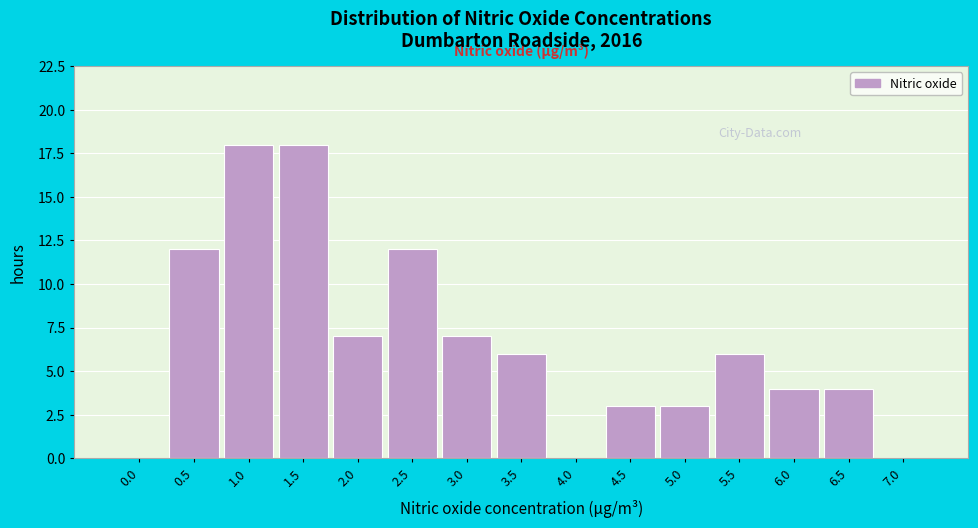

Reading right to left, list all the values displayed in this chart.

7.0=0	6.5=4	6.0=4	5.5=6	5.0=3	4.5=3	4.0=0	3.5=6	3.0=7	2.5=12	2.0=7	1.5=18	1.0=18	0.5=12	0.0=0